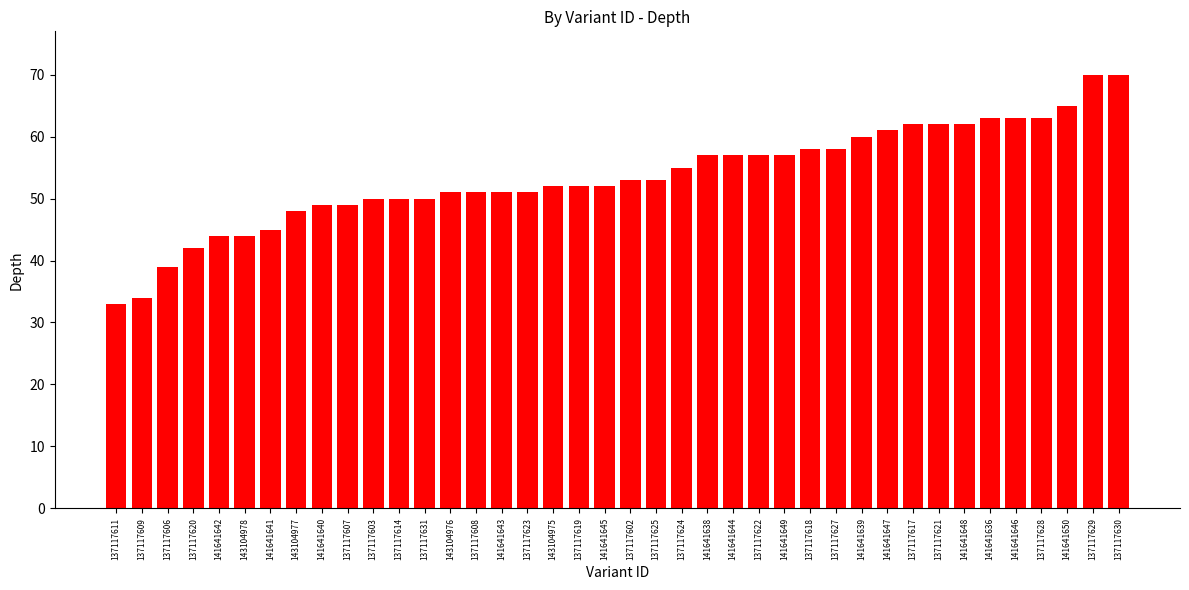

Are the bars horizontal?

No